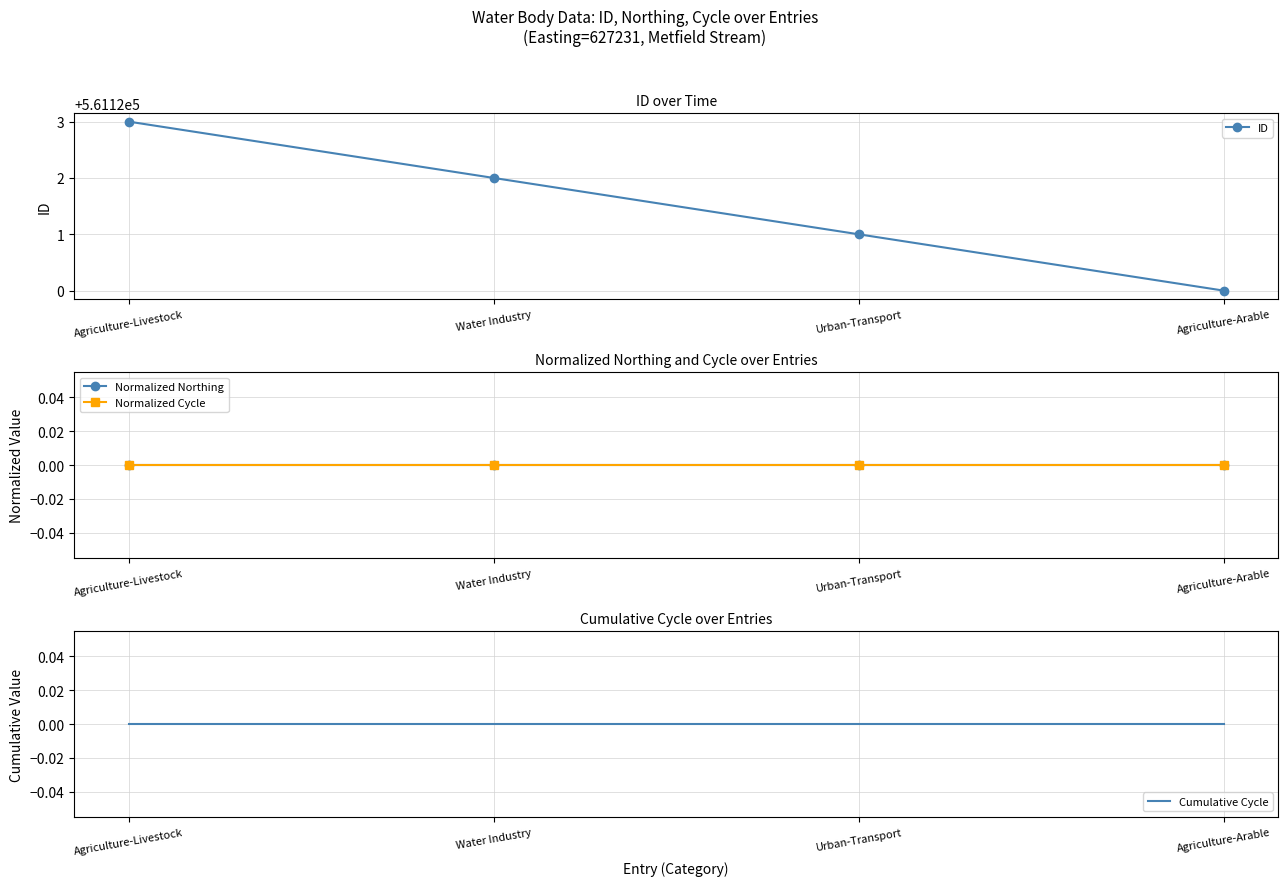

Which has a higher value, Agriculture-Livestock or Urban-Transport?

Agriculture-Livestock